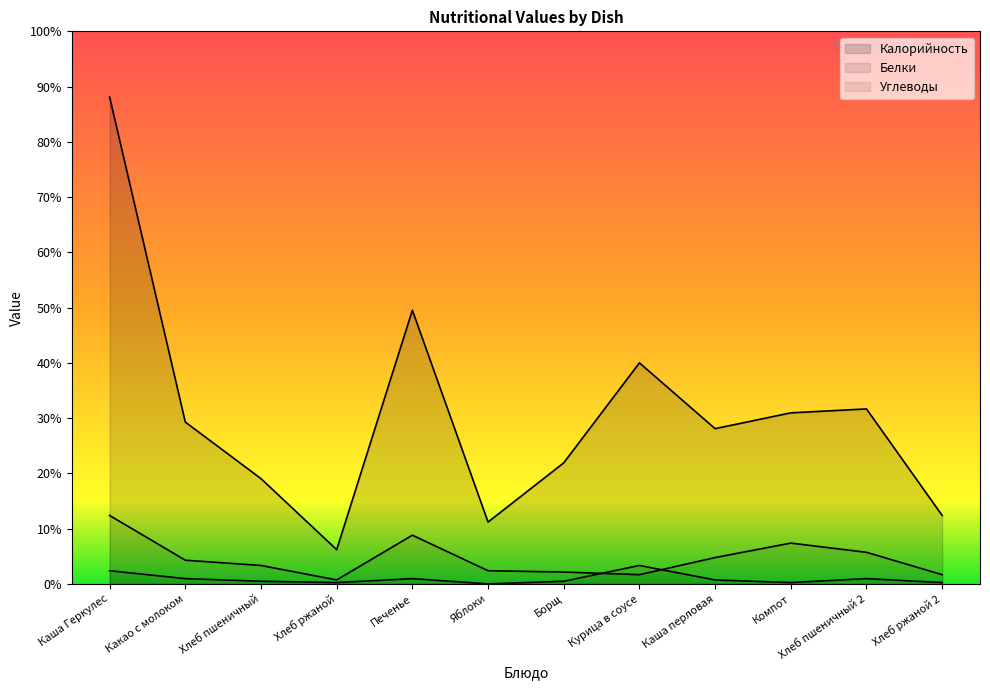

Does the chart have visible grid lines?

No